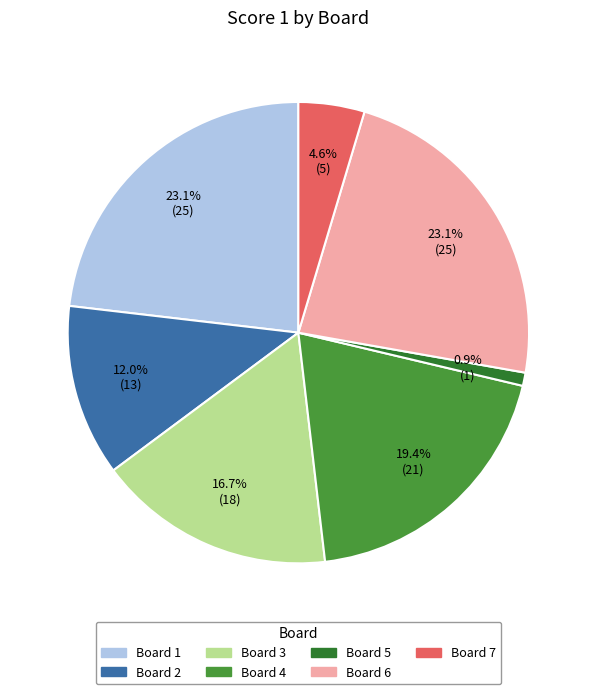

Is there a majority slice in this chart?

No